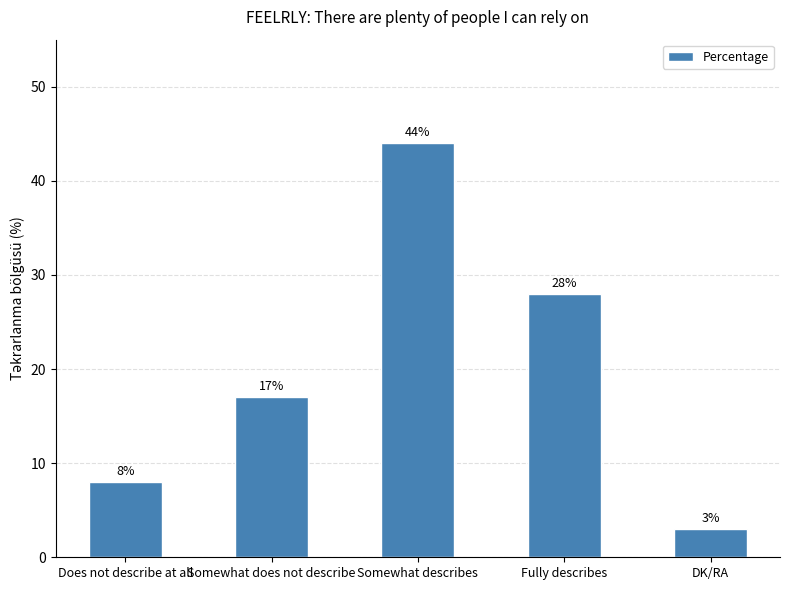

Rank the categories by value from lowest to highest.

DK/RA, Does not describe at all, Somewhat does not describe, Fully describes, Somewhat describes